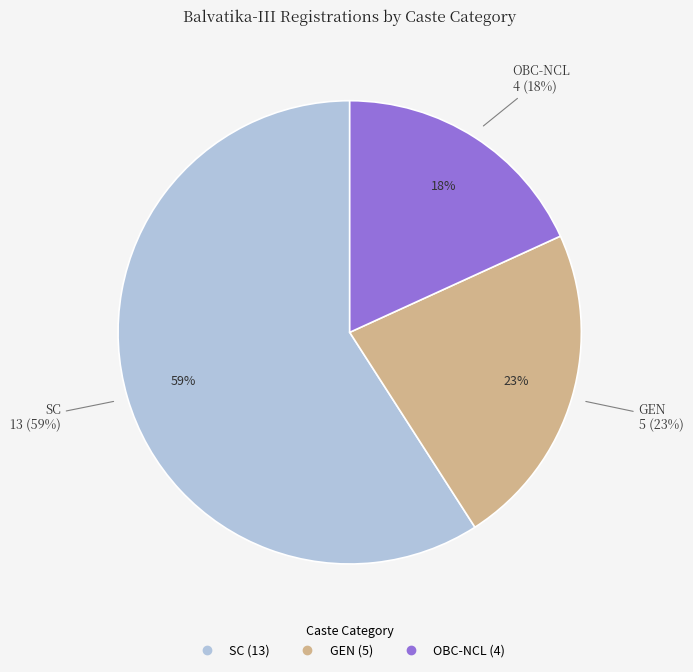

To the nearest percent, what portion does SC represent?

59%